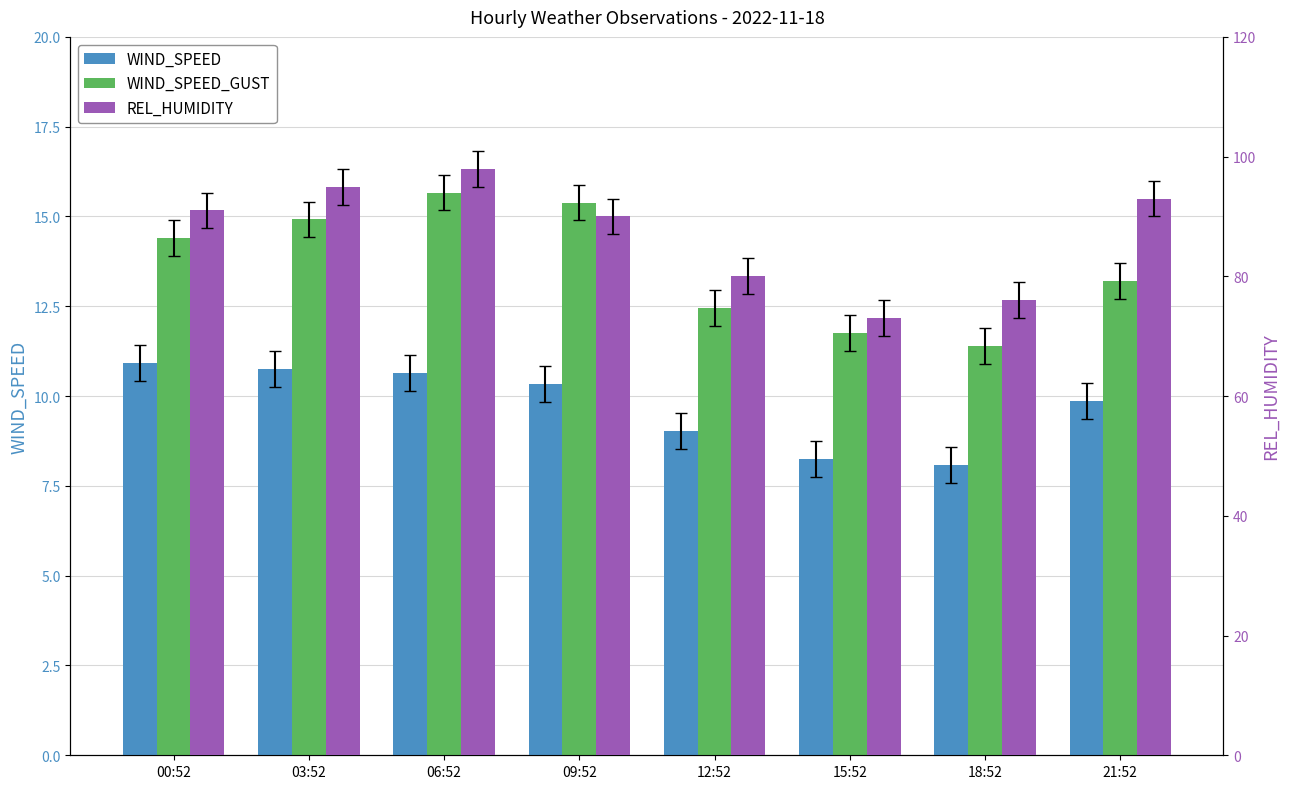

What is the lowest value of the WIND_SPEED_GUST series?

11.4